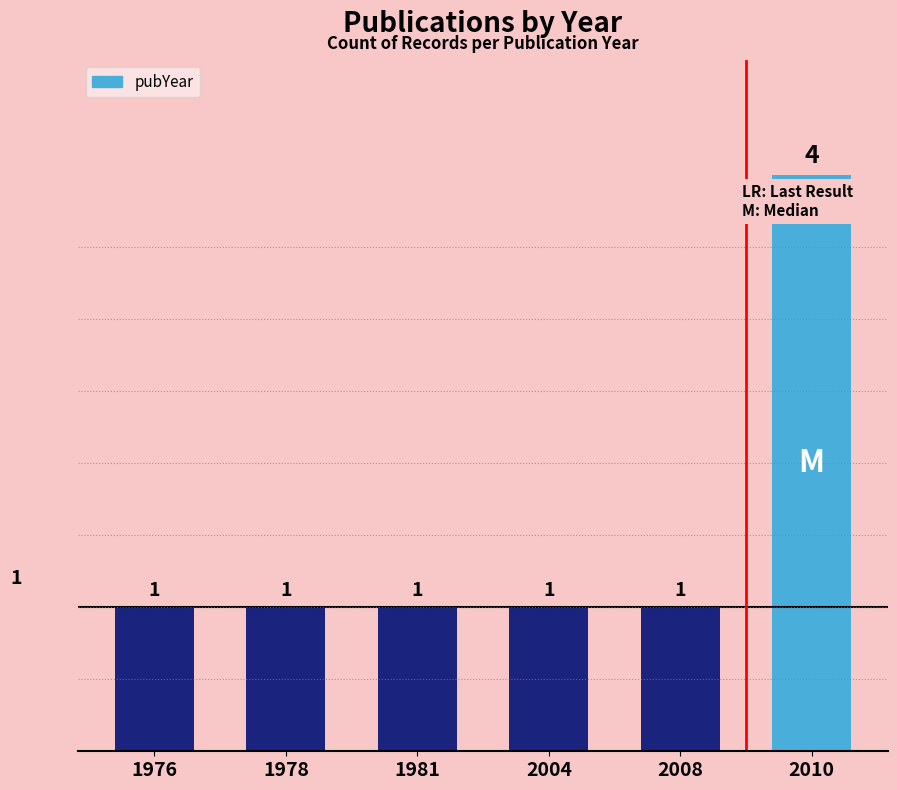

Does the chart contain any negative values?

No